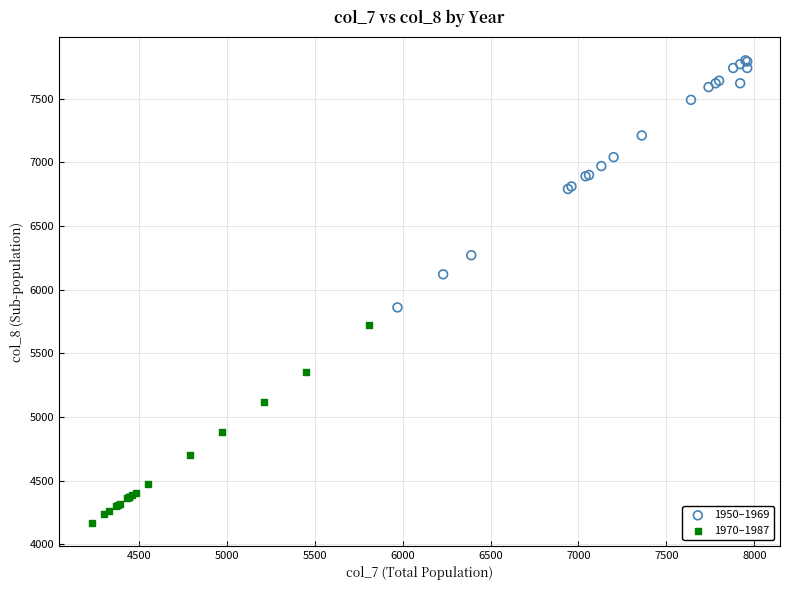

Which series has the widest spread of Y values?

1950–1969